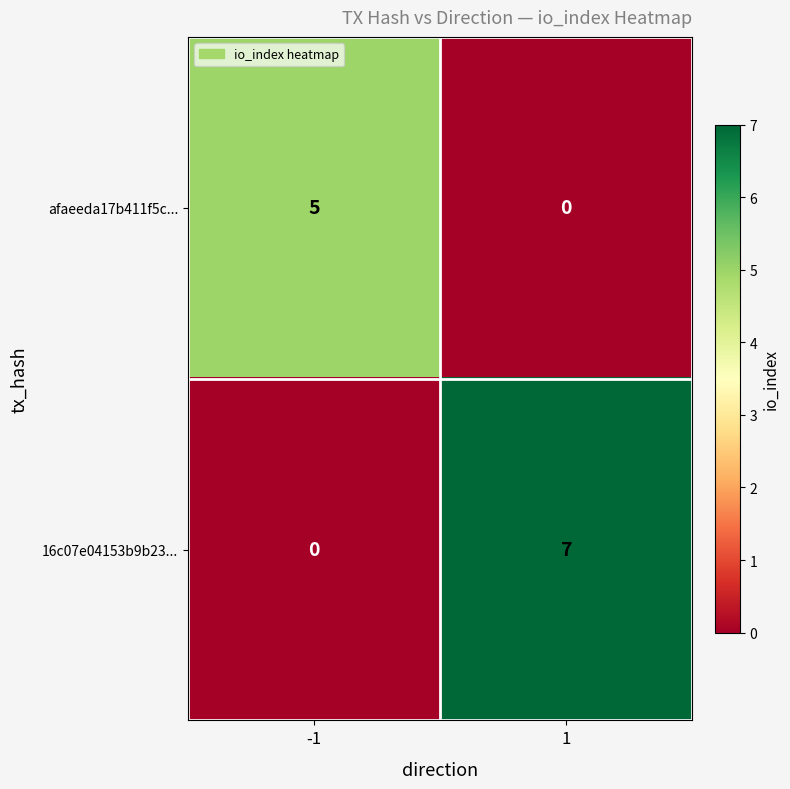

The value of 16c07e04153b9b23... at 1 is 10. True or false?

False